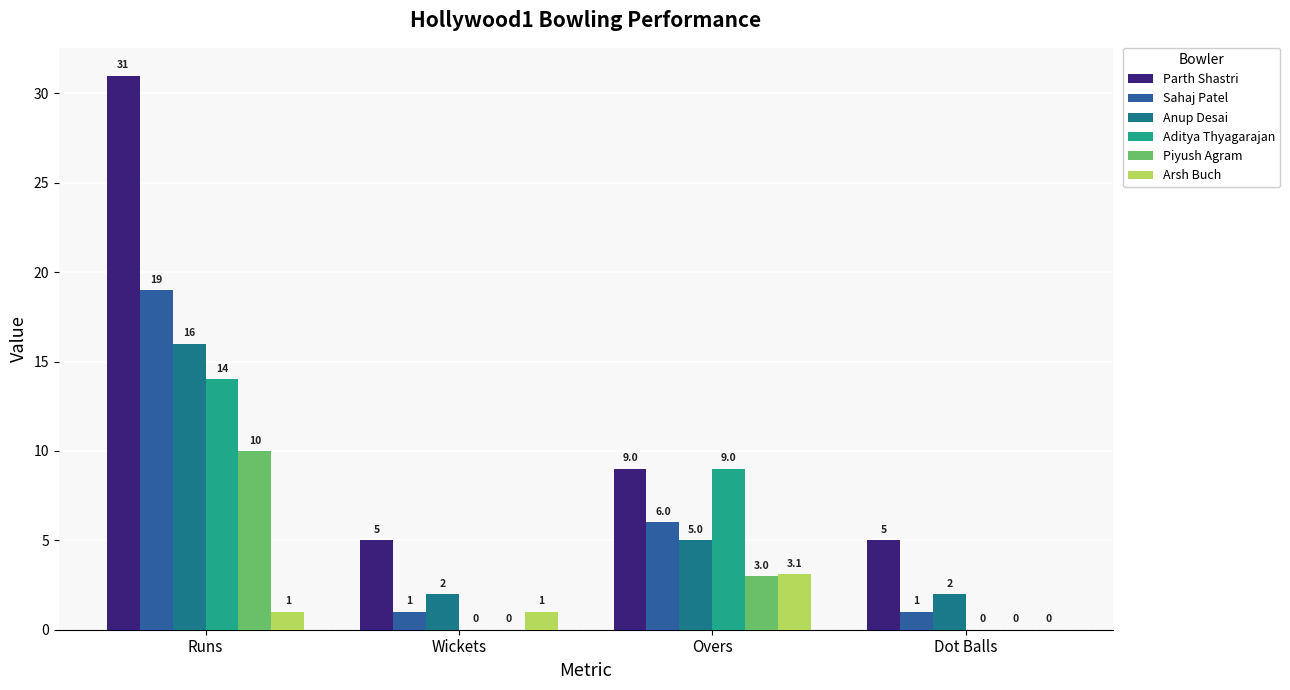

Which series changed the most between Runs and Dot Balls?

Parth Shastri